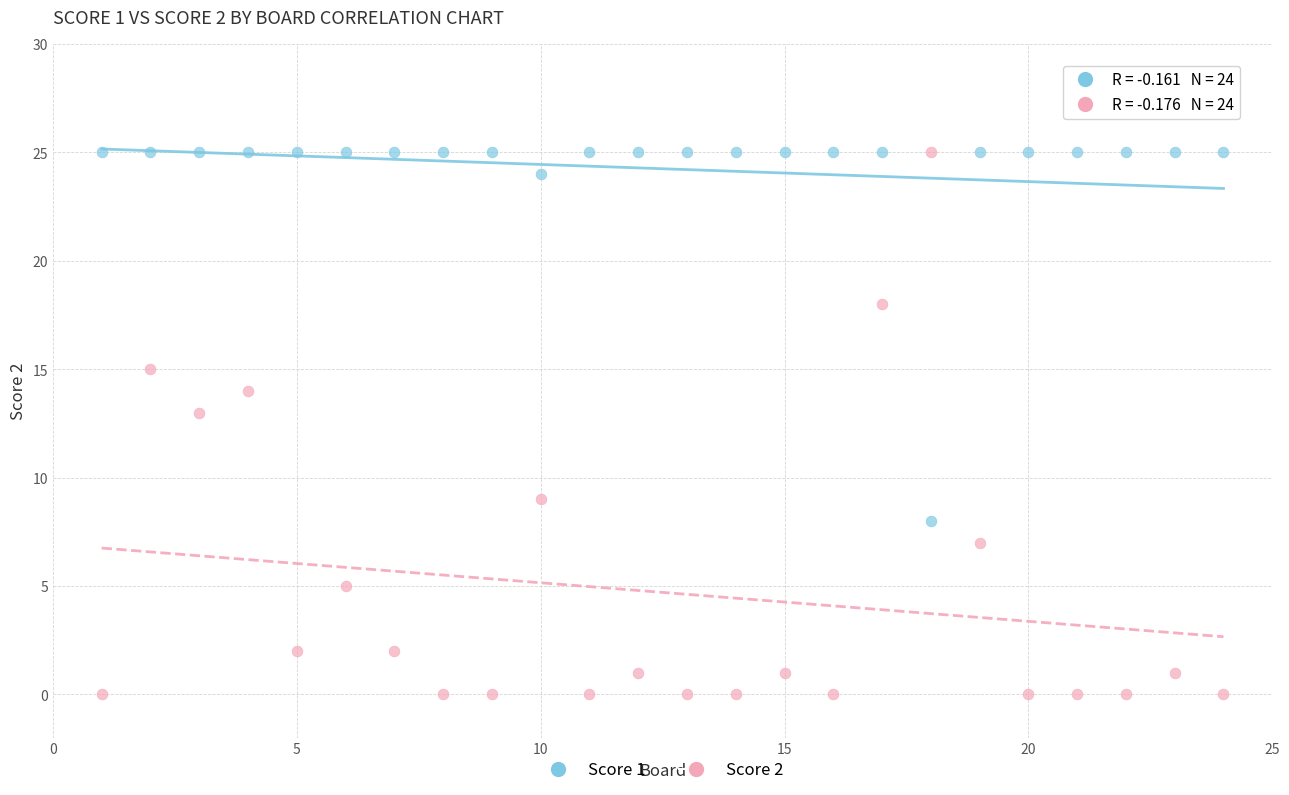

What is the X range (max minus min) for the scatter plot?

23